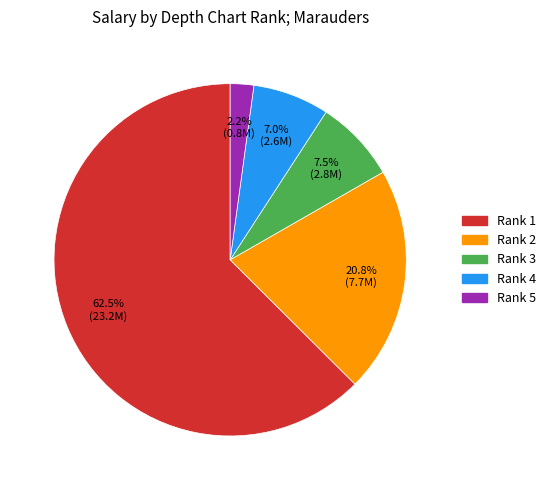

Does any single category account for the majority?

Yes